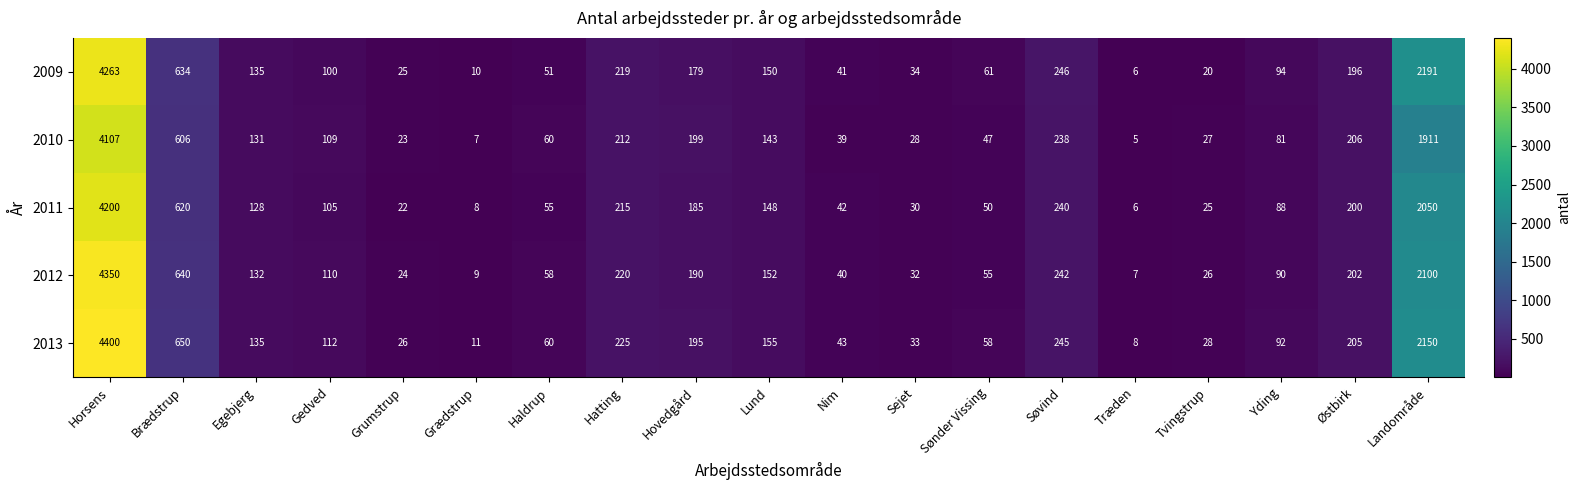

Is it true that 2010 equals 60 at Haldrup?

True